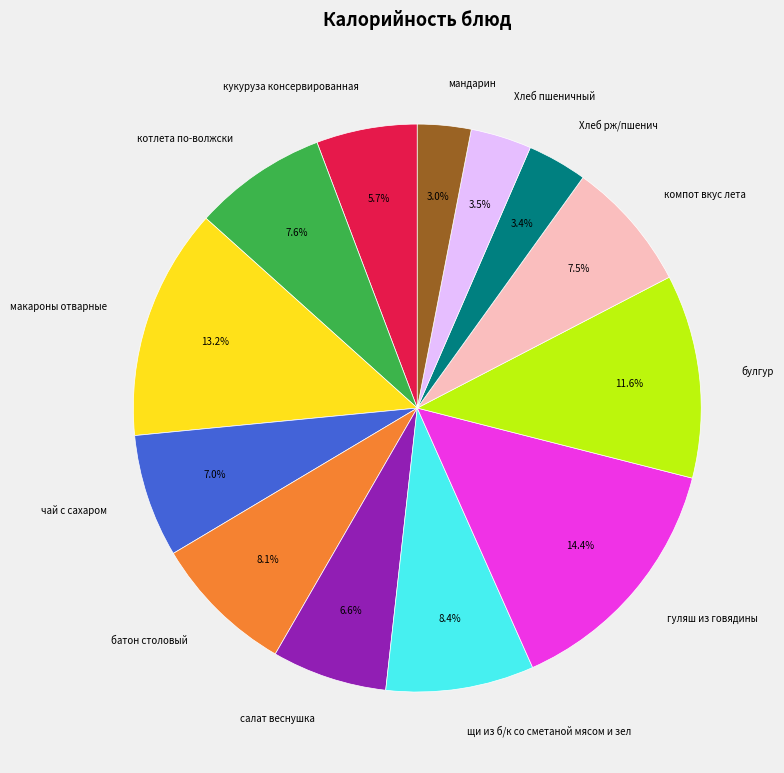

Is the sum of щи из б/к со сметаной мясом и зел and Хлеб рж/пшенич greater than half?

No